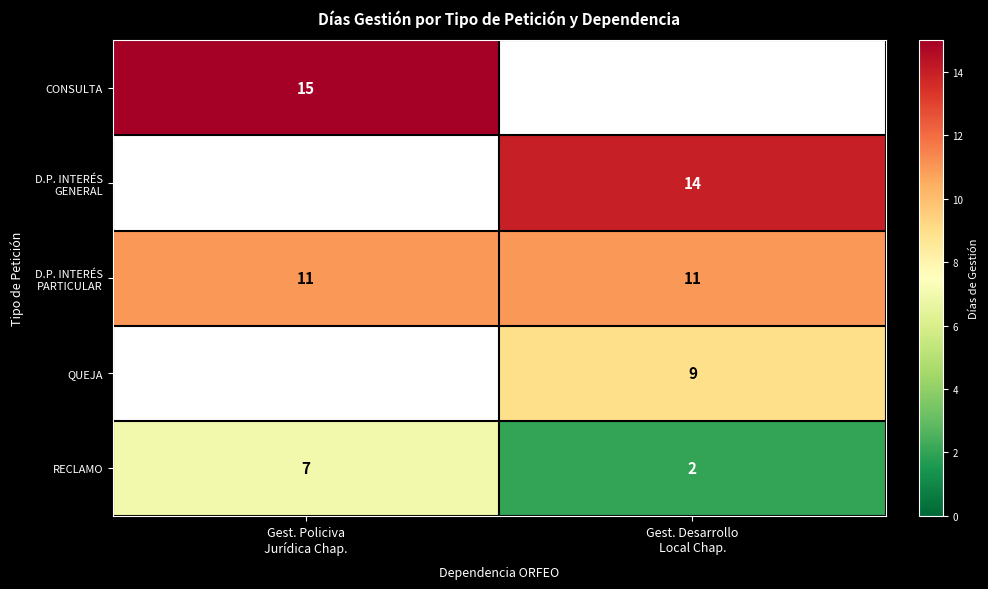

What is the sum of all RECLAMO values?

9